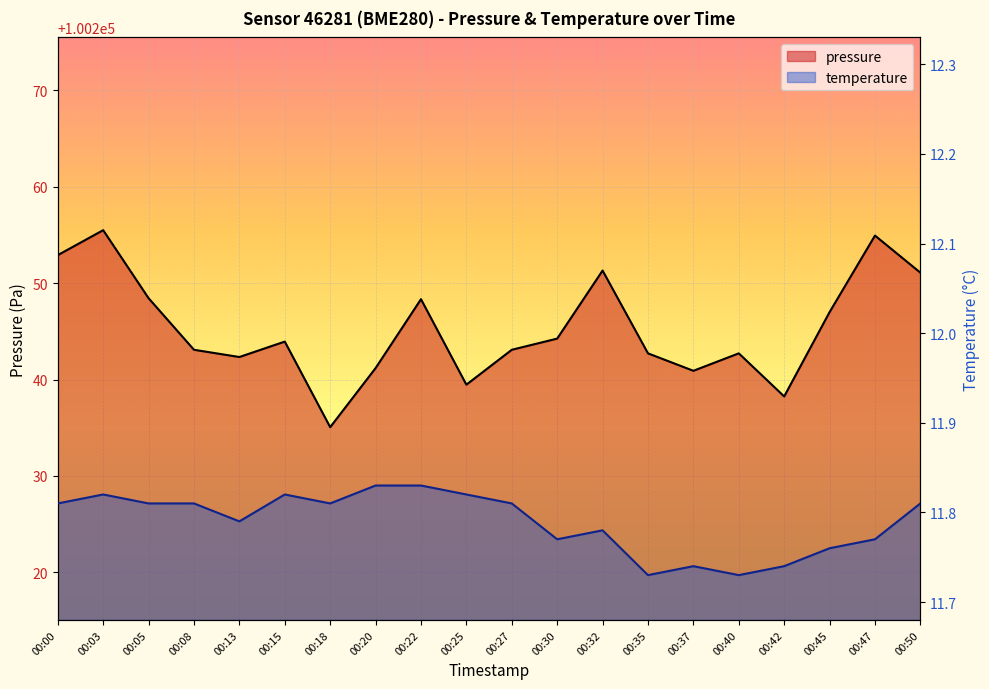

What is the difference between the highest and lowest values at 00:47?

100243.2